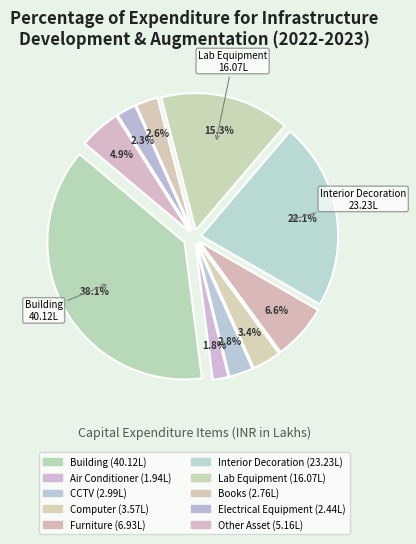

True or false: Other Asset accounts for 18% of the total.

False